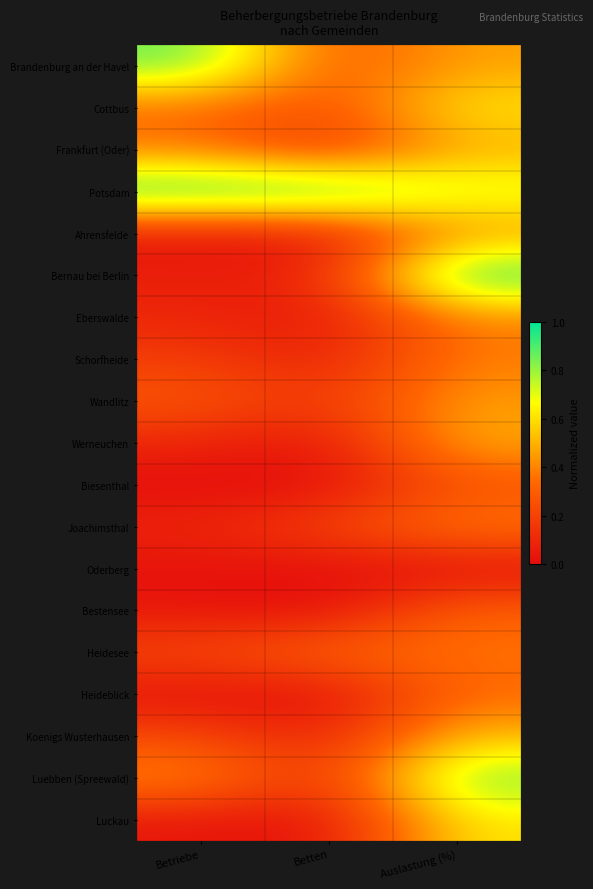

List the series in order of their peak value, highest first.

Potsdam, Bernau bei Berlin, Brandenburg an der Havel, Luebben (Spreewald), Cottbus, Luckau, Koenigs Wusterhausen, Werneuchen, Frankfurt (Oder), Wandlitz, Ahrensfelde, Eberswalde, Joachimsthal, Schorfheide, Heidesee, Heideblick, Bestensee, Biesenthal, Oderberg